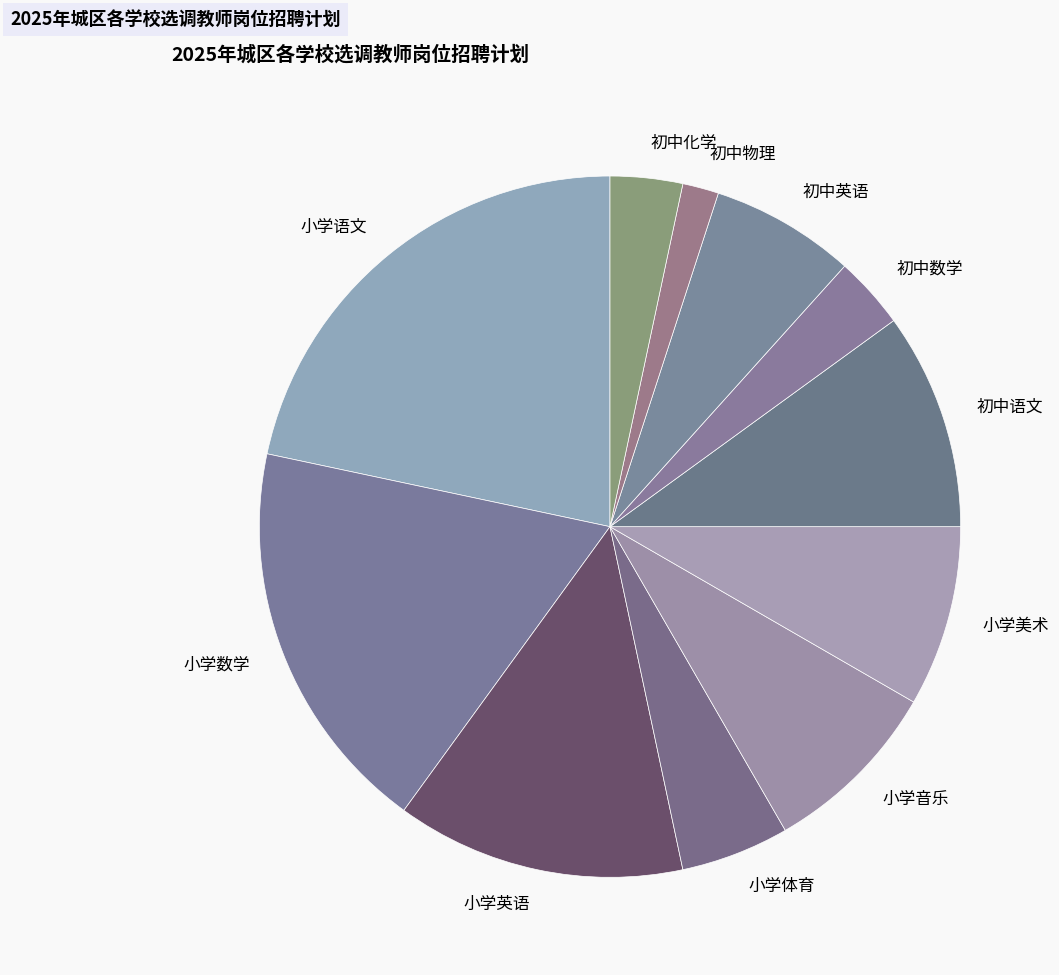

Does 小学英语 represent more than half of the total?

No